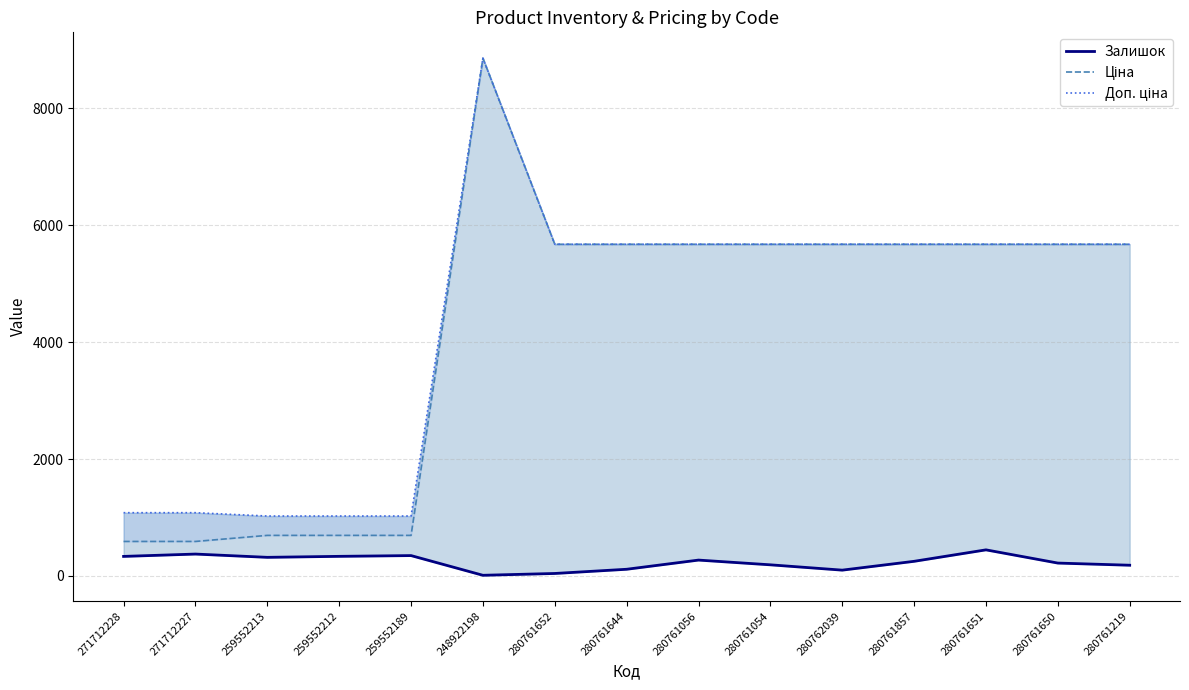

What is the maximum value shown in the chart?

8856.7